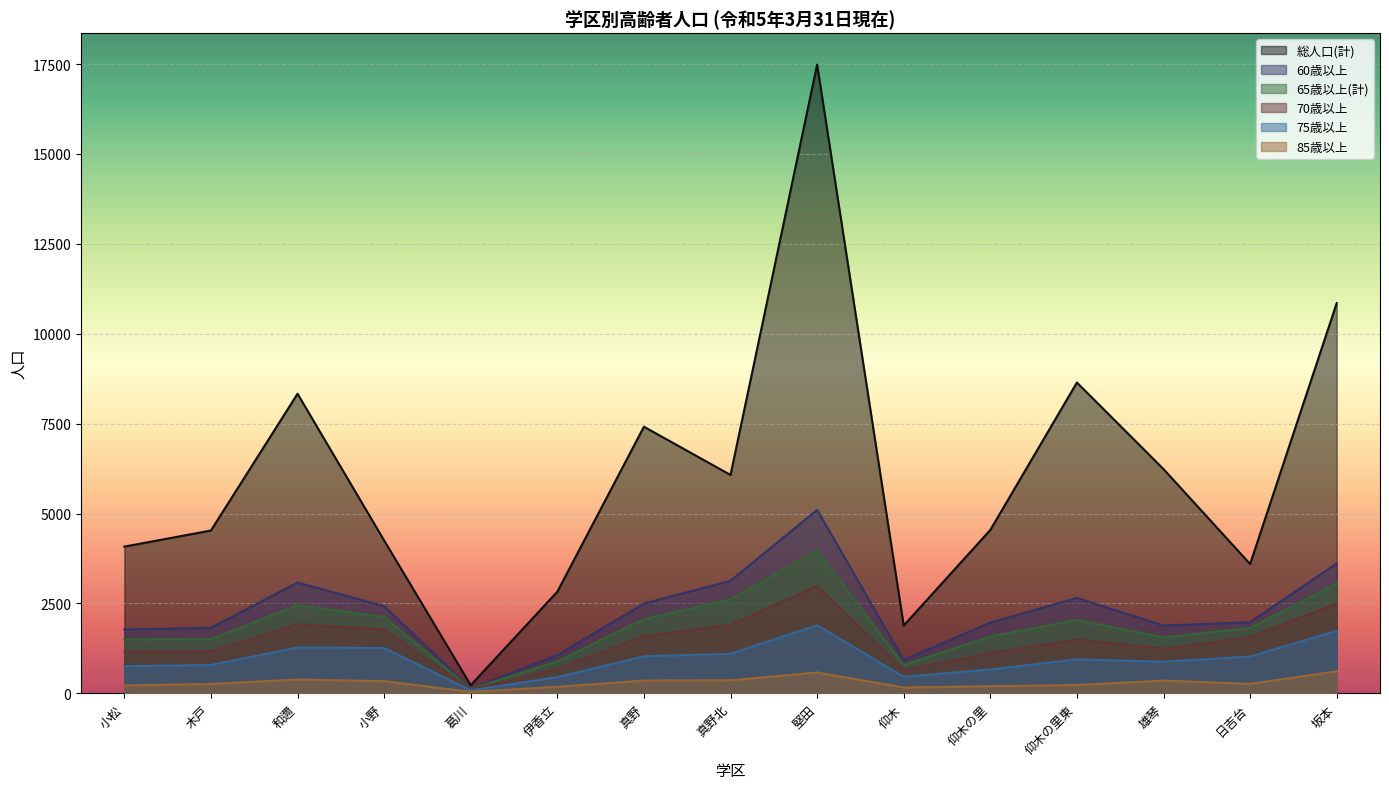

Rank the categories by 総人口(計) value from highest to lowest.

堅田, 坂本, 仰木の里東, 和邇, 真野, 雄琴, 真野北, 仰木の里, 木戸, 小野, 小松, 日吉台, 伊香立, 仰木, 葛川